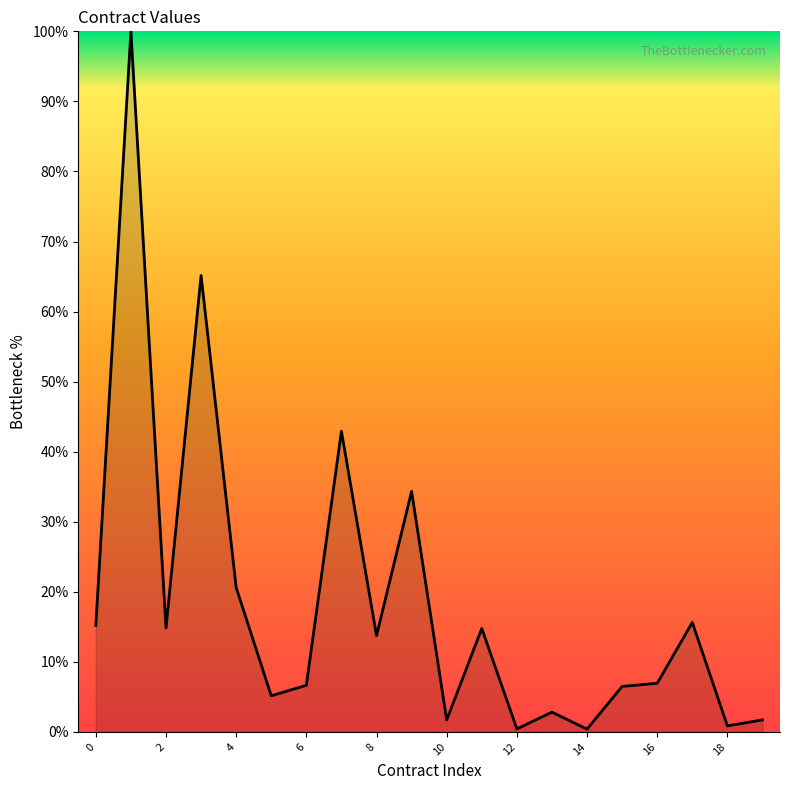

What is the greatest value displayed?

100.0